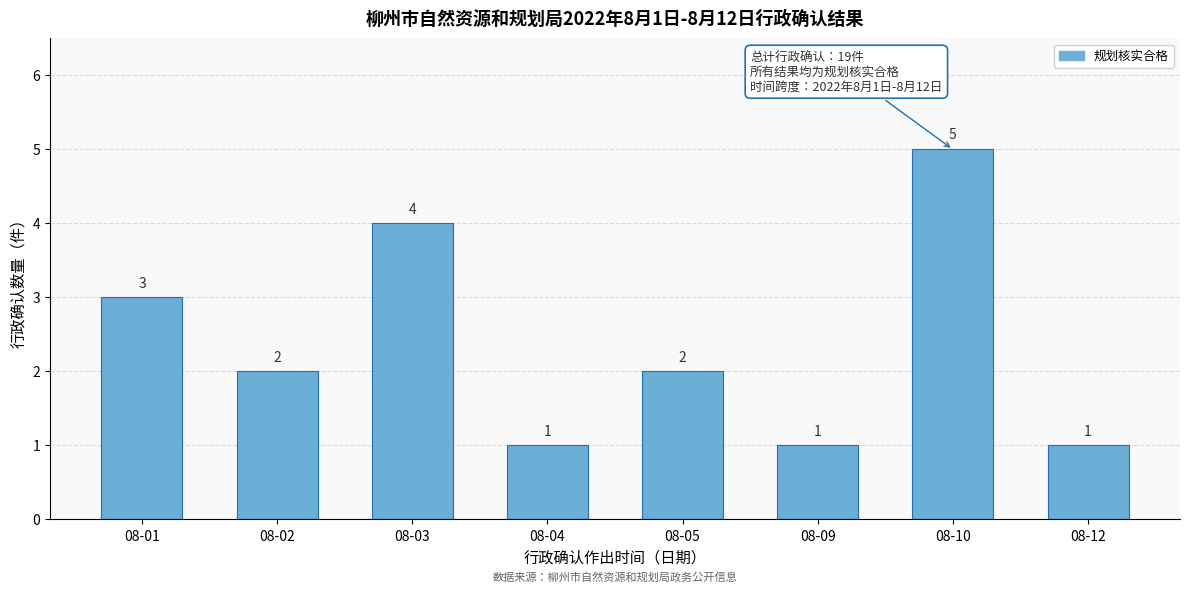

Reading left to right, what are all the values shown in this chart?

3	2	4	1	2	1	5	1